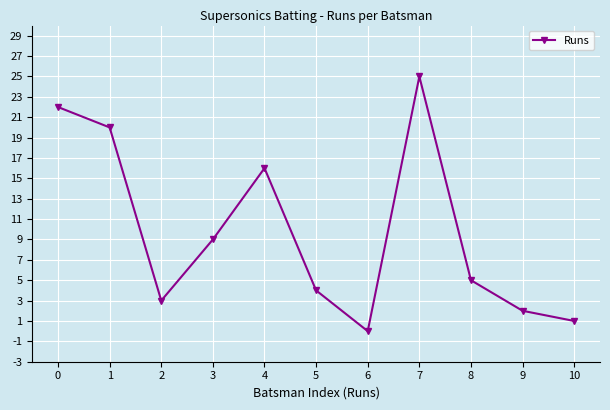

What is the ratio of the value at 8 to the value at 4?

0.3